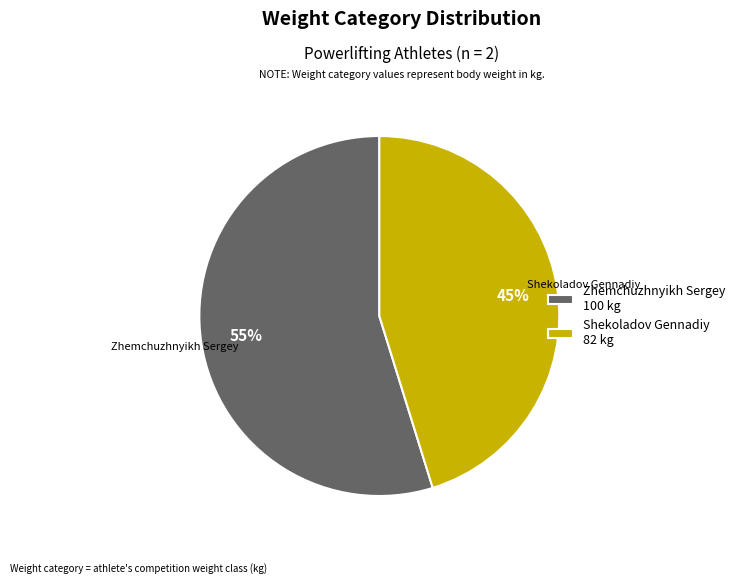

Which category has the biggest portion of the pie?

Zhemchuzhnyikh Sergey